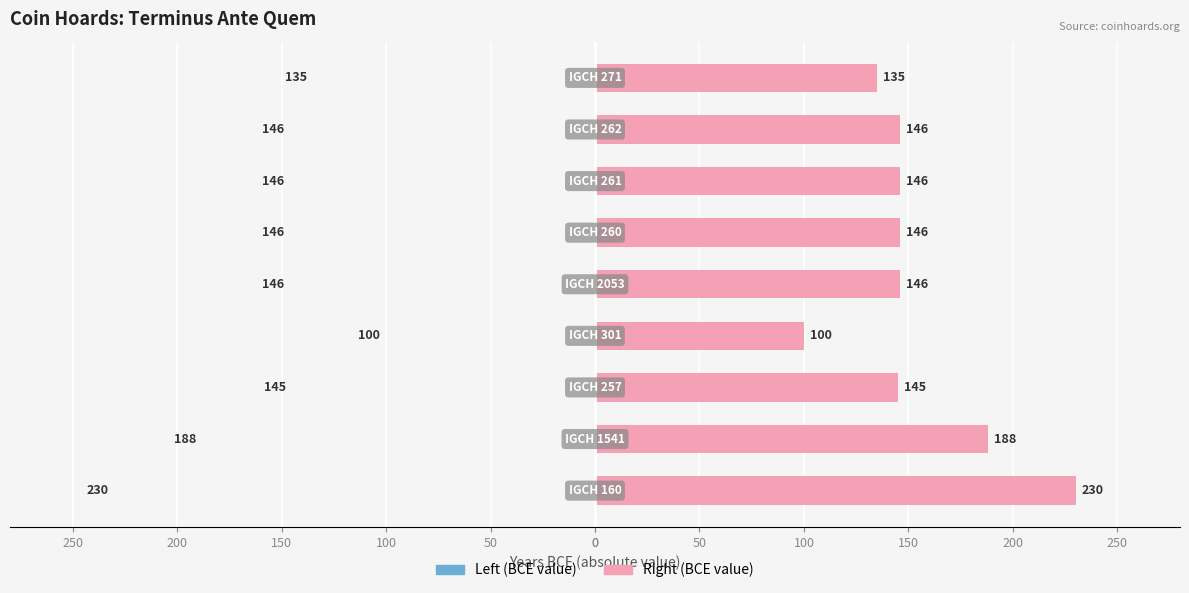

The value of Terminus Ante Quem (left) at 100 is 239. True or false?

False